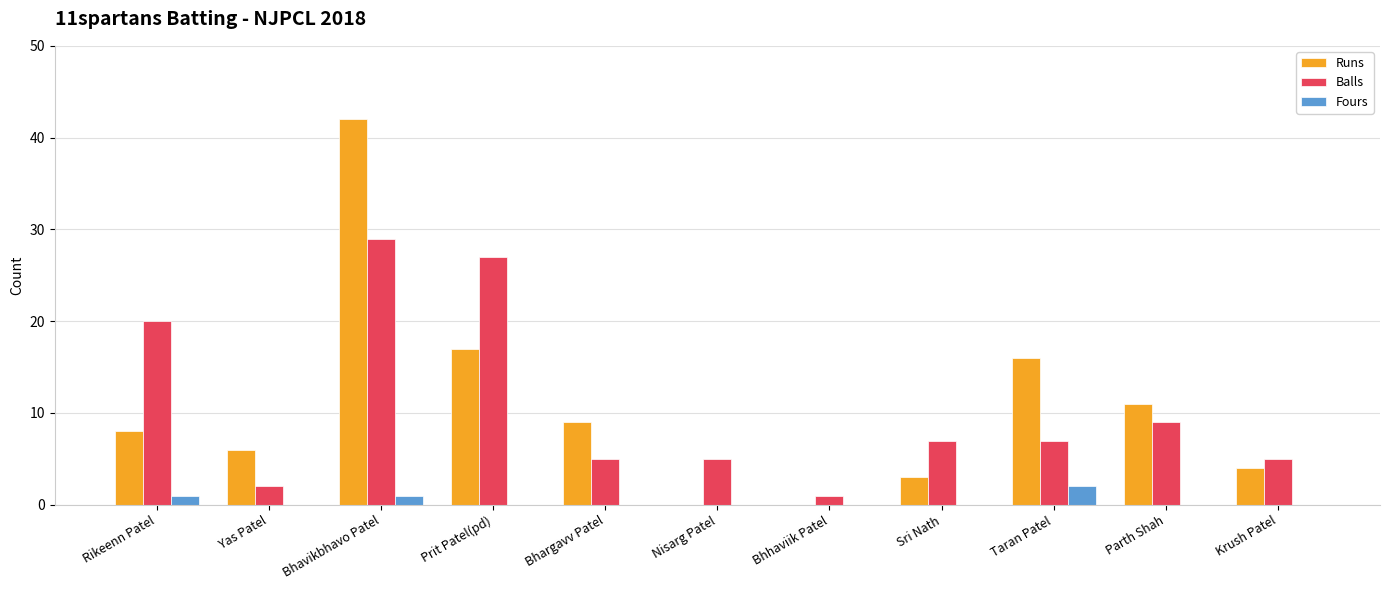

What is the total value across all series at Yas Patel?

8